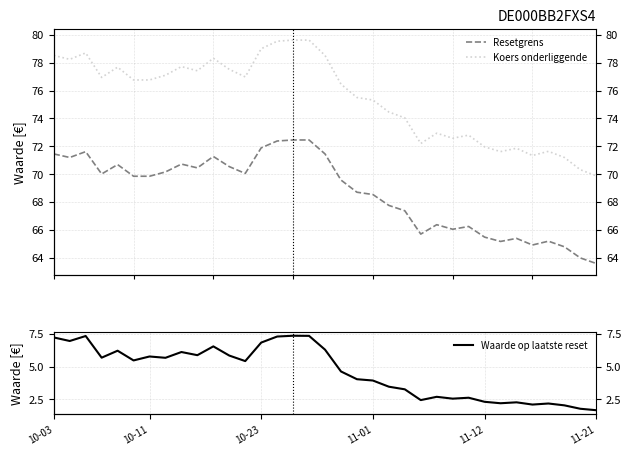

Where is the first local minimum for Waarde op laatste reset?

5